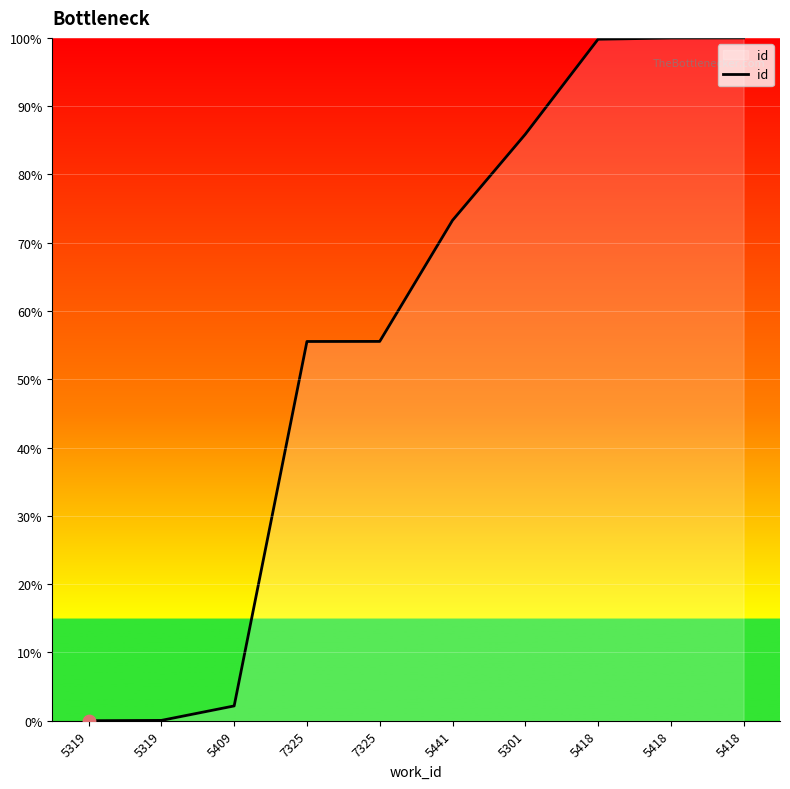

What is the change in value from 5301 to 5418?

+13.9